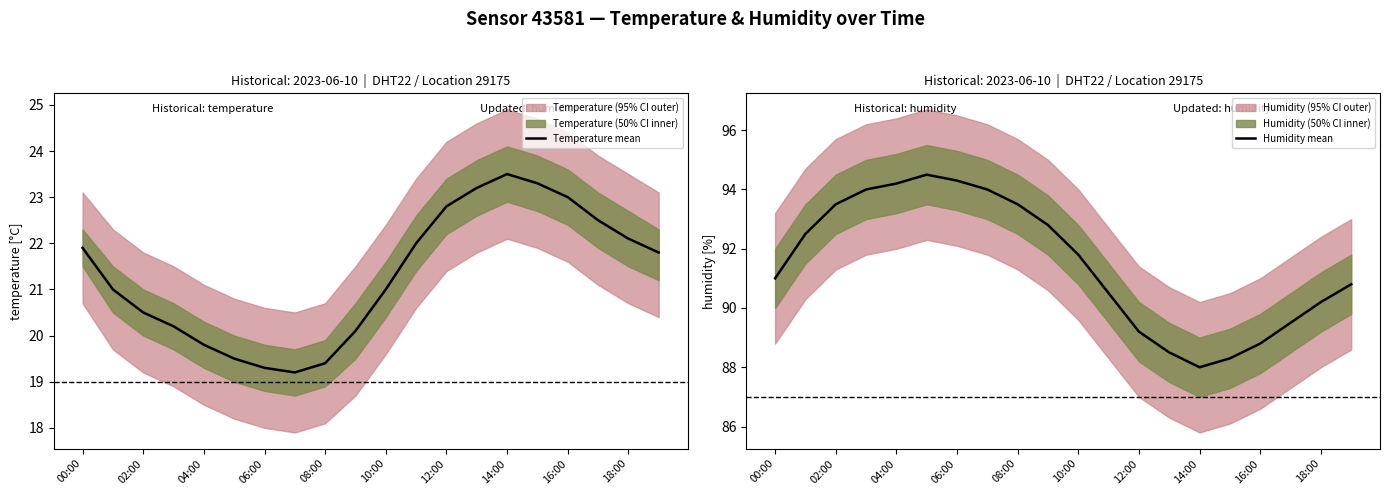

How many data points does each series have?

20